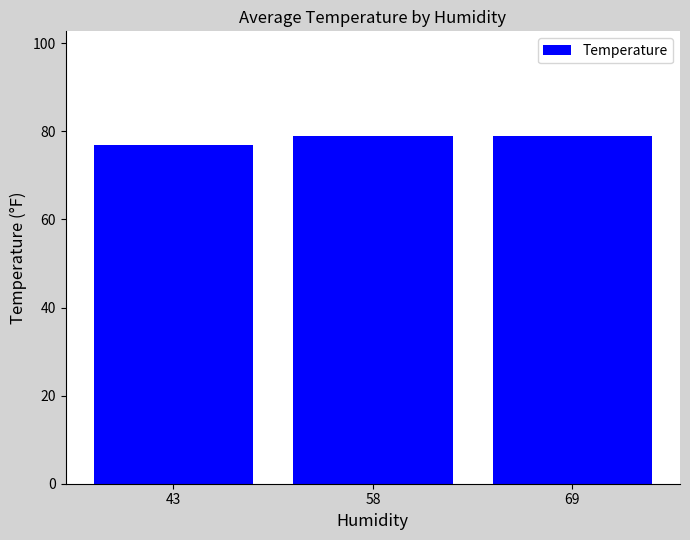

How many data points does each series have?

3